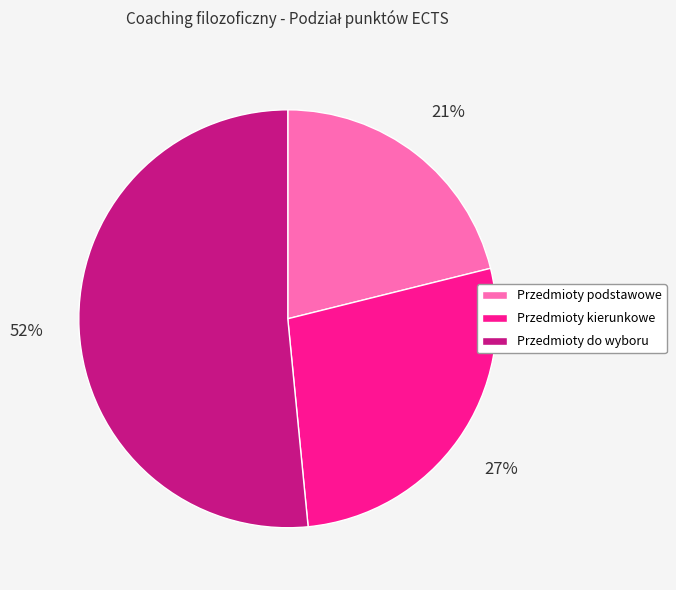

To the nearest percent, what is the average slice percentage?

33%